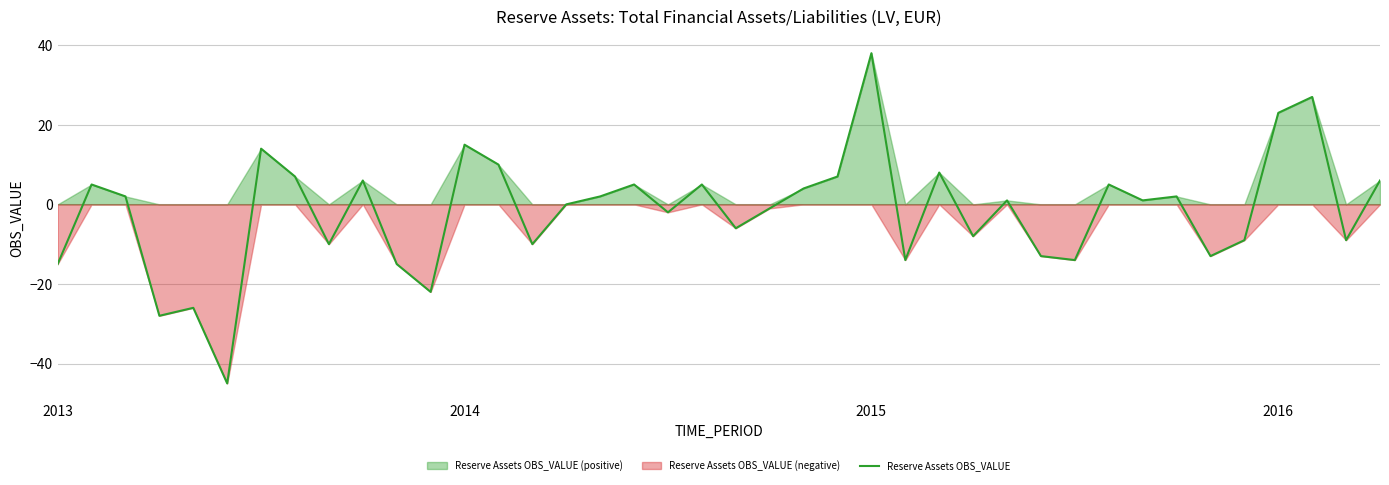

What is the highest value of the Reserve Assets OBS_VALUE series?

38